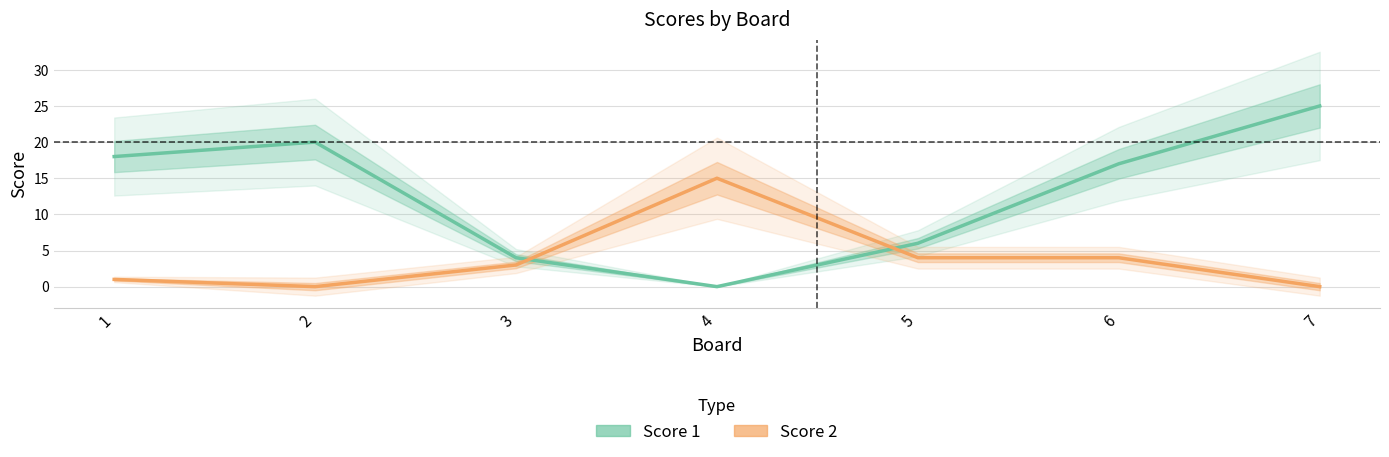

Reading left to right, list all the values displayed in this chart.

Score 1: 1=18	2=20	3=4	4=0	5=6	6=17	7=25
Score 2: 1=1	2=0	3=3	4=15	5=4	6=4	7=0